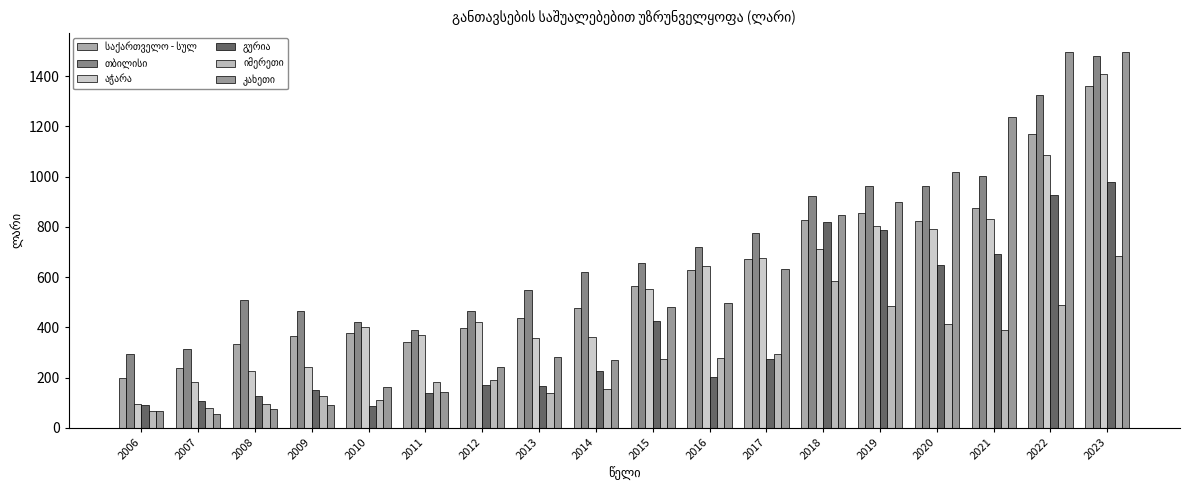

Does the chart contain any negative values?

No